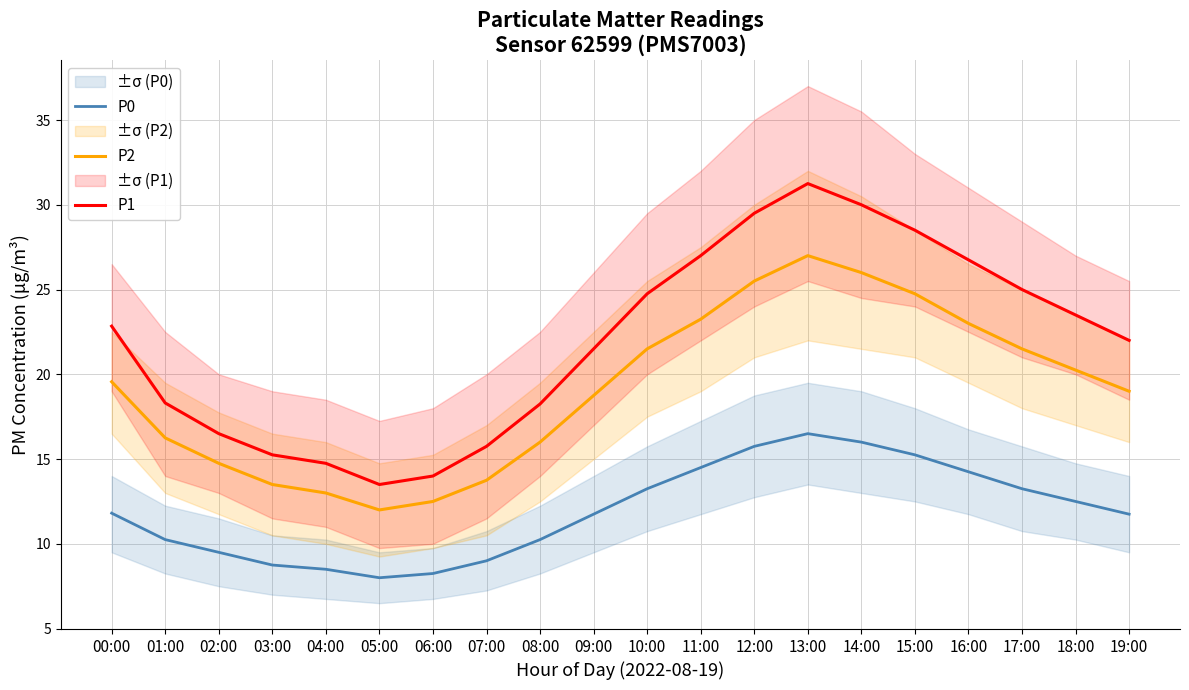

True or false: P2 and P0 intersect in this chart.

False